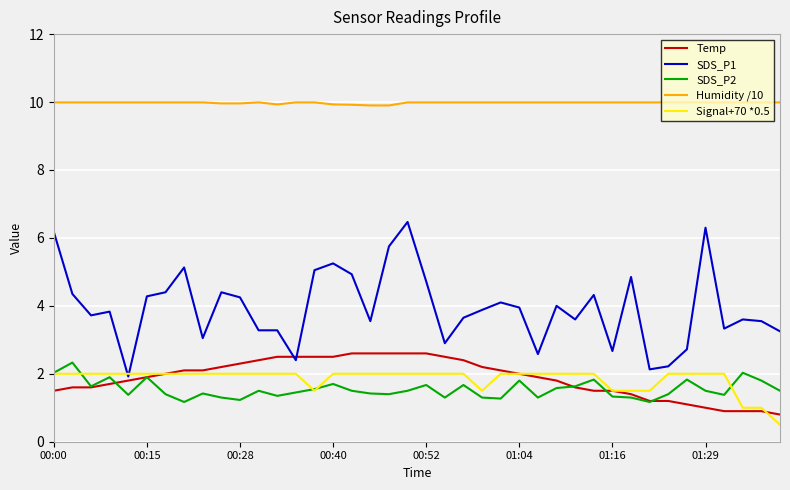

What is the average value of the SDS_P2 series?

1.5